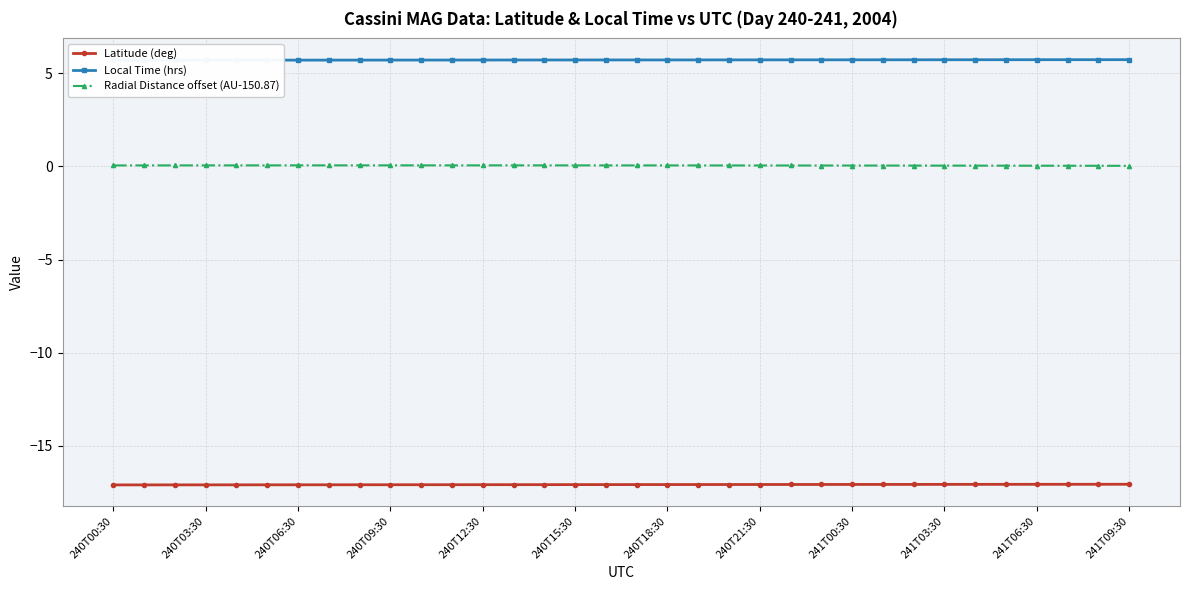

Is it true that Latitude (deg) equals -30.4 at 241T03:30?

False